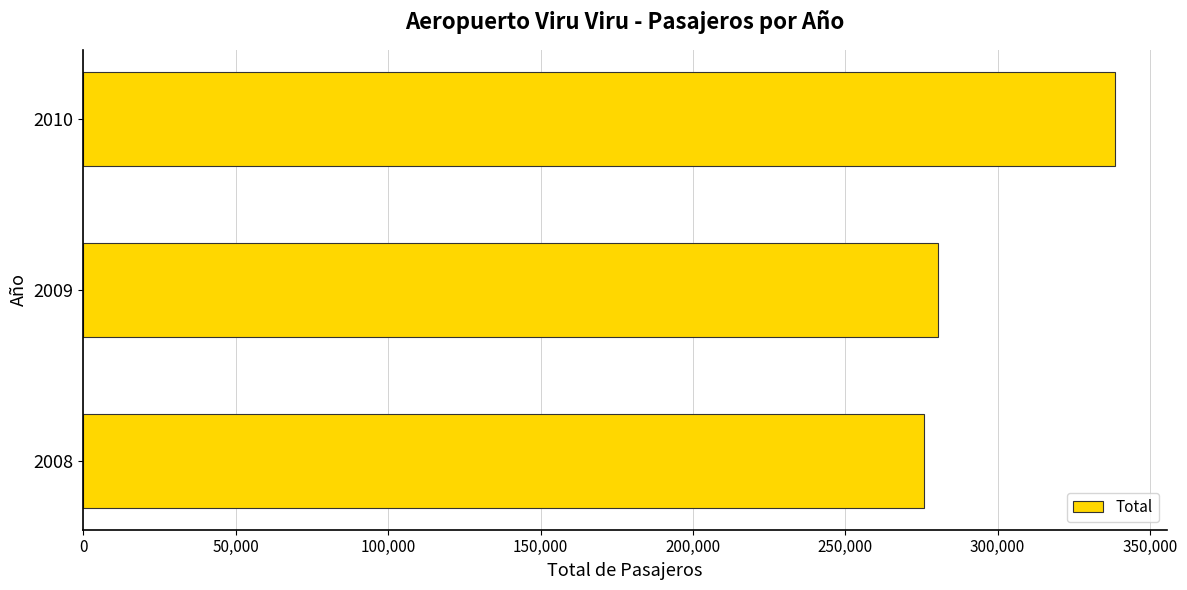

What is the ratio of the value at 2008 to the value at 2009?

1.0